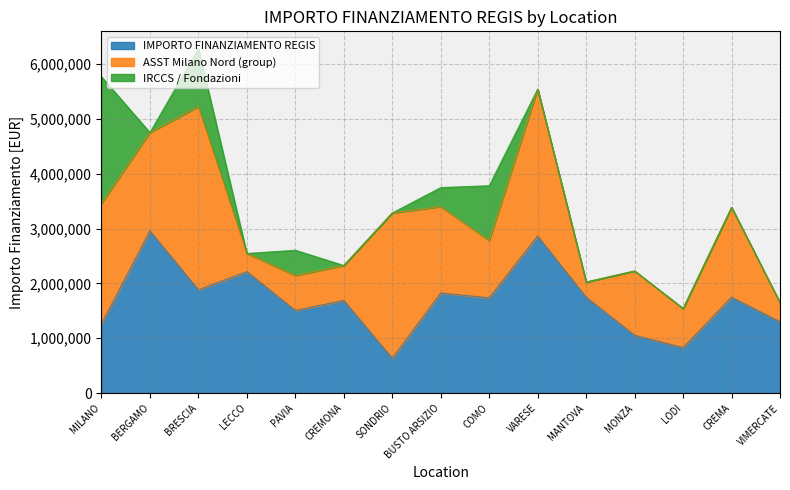

Rank the series by their average value, from lowest to highest.

IRCCS / Fondazioni, ASST Milano Nord (group), IMPORTO FINANZIAMENTO REGIS